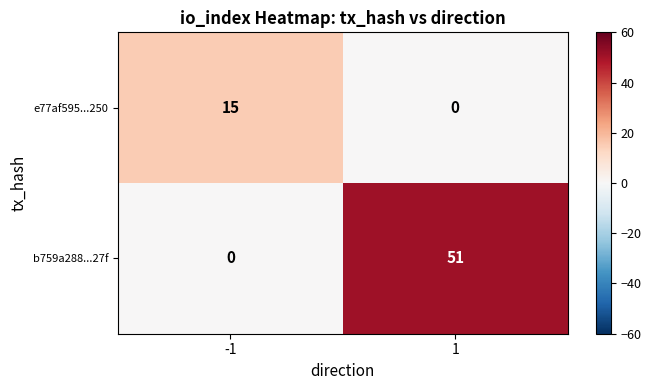

Is it true that b759a288...27f equals 67 at 1?

False